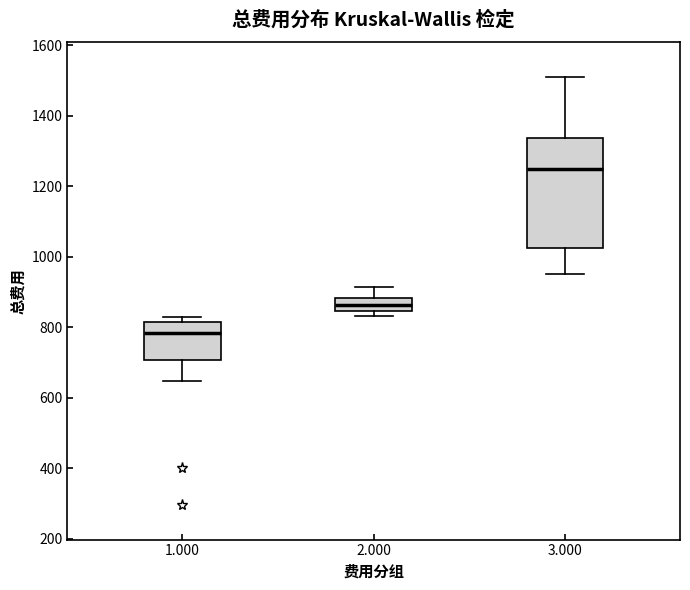

Which box has the highest median line?

3.000